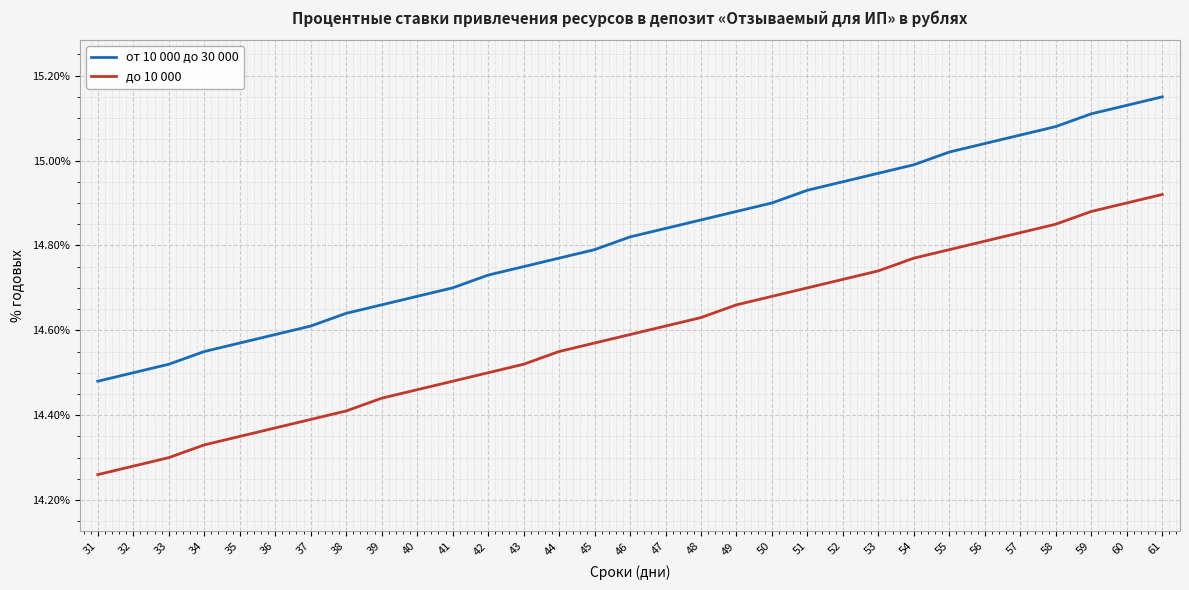

Which series has the largest total across all categories?

от 10 000 до 30 000